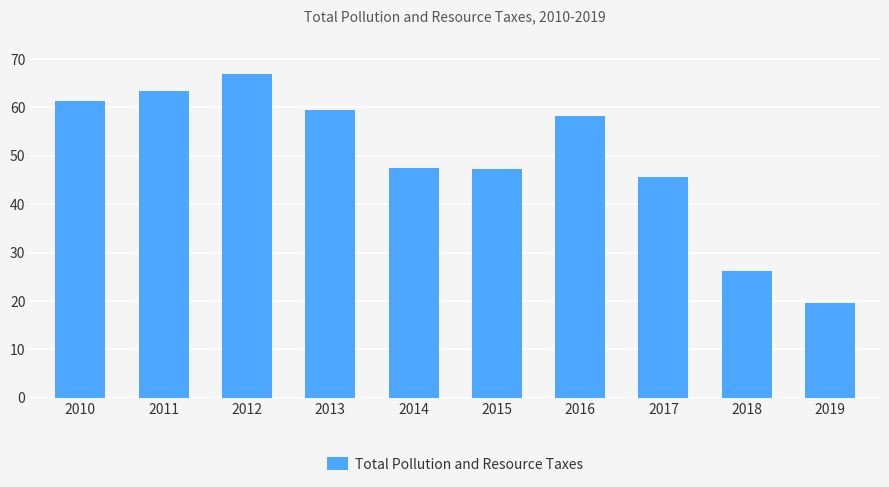

What is the ratio of the value at 2017 to the value at 2019?

2.3